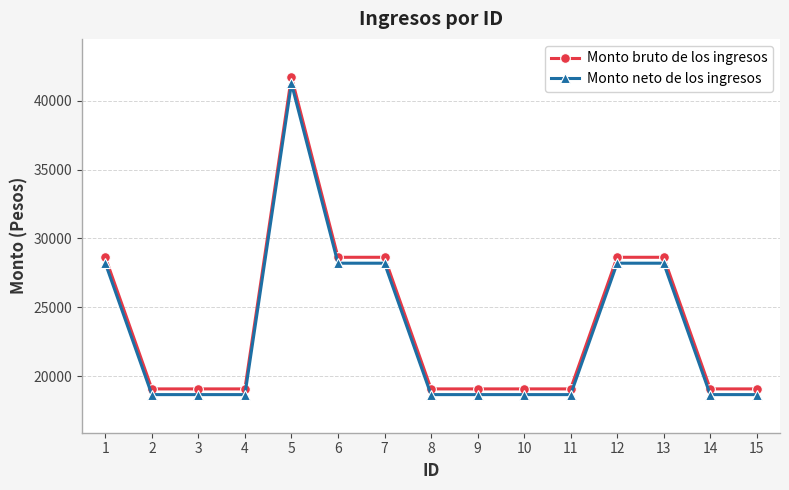

What is the minimum value for Monto bruto de los ingresos?

19075.0